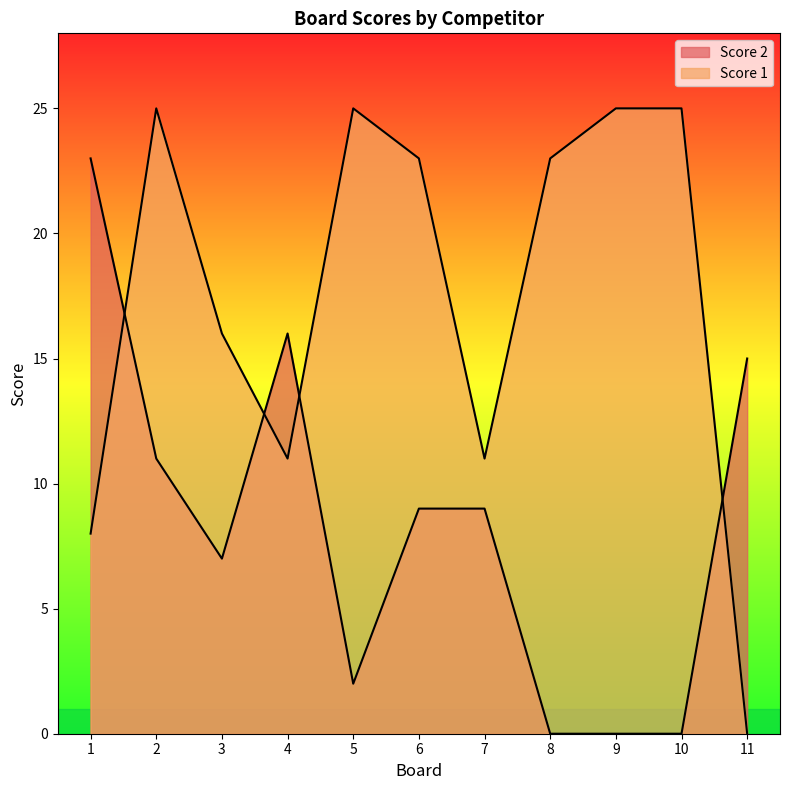

What is the value of the Score 2 point at the 1st from the left?

23